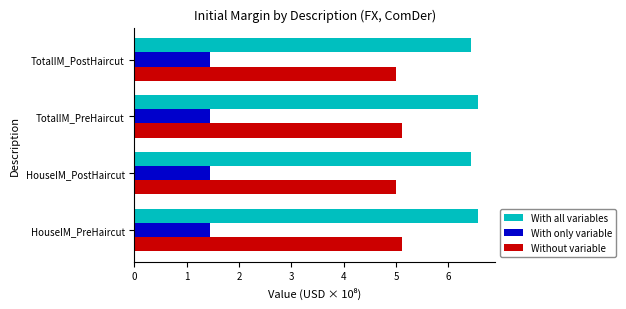

How many categories are shown in the chart?

4